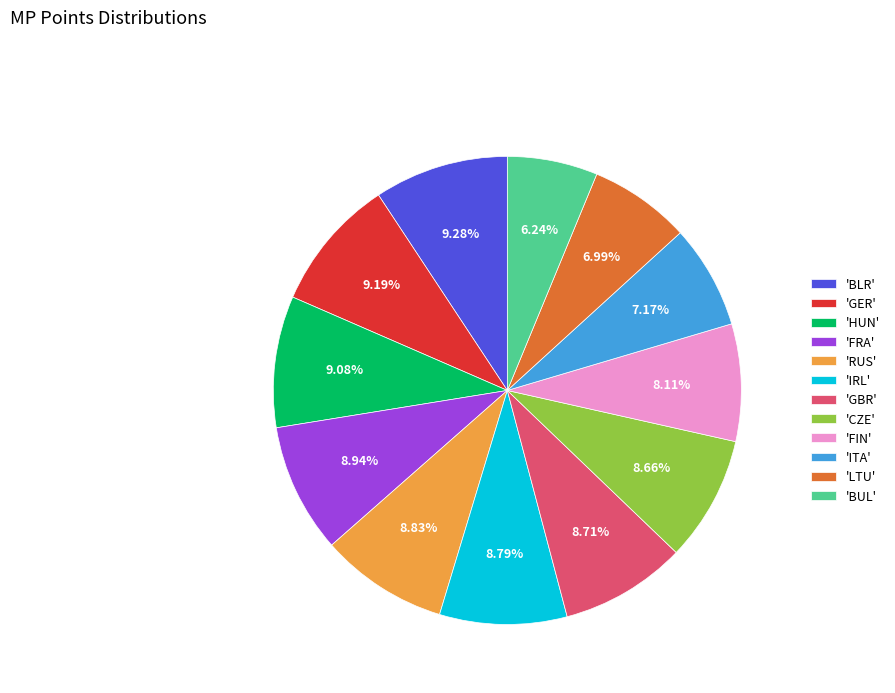

How many segments does this pie chart have?

12